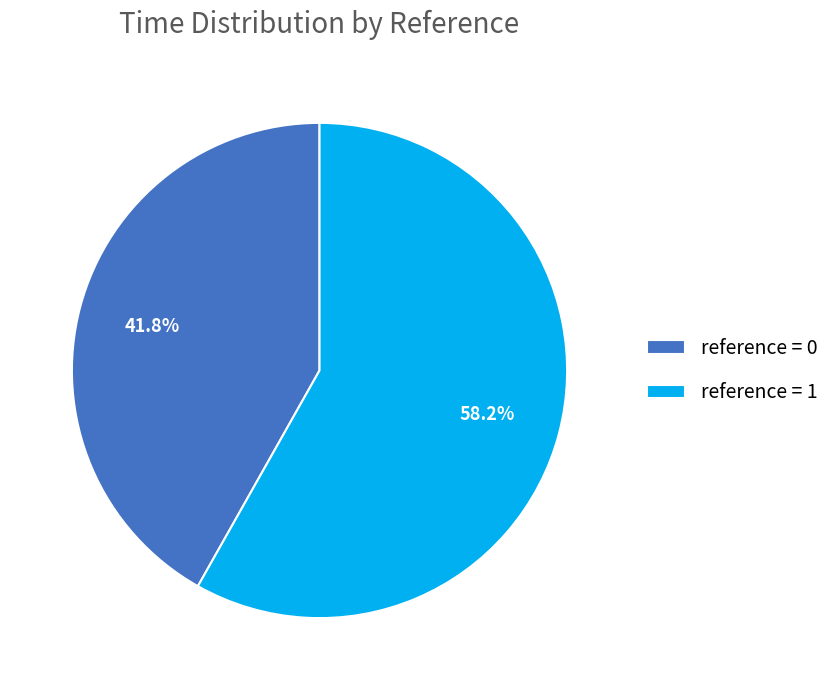

Rank the categories by value from highest to lowest.

reference = 1, reference = 0